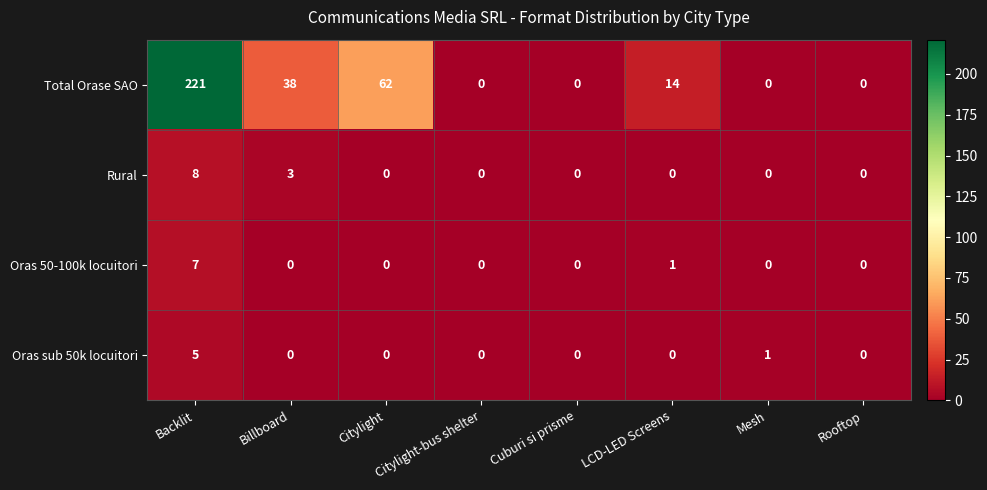

Which series has the largest total across all categories?

Total Orase SAO